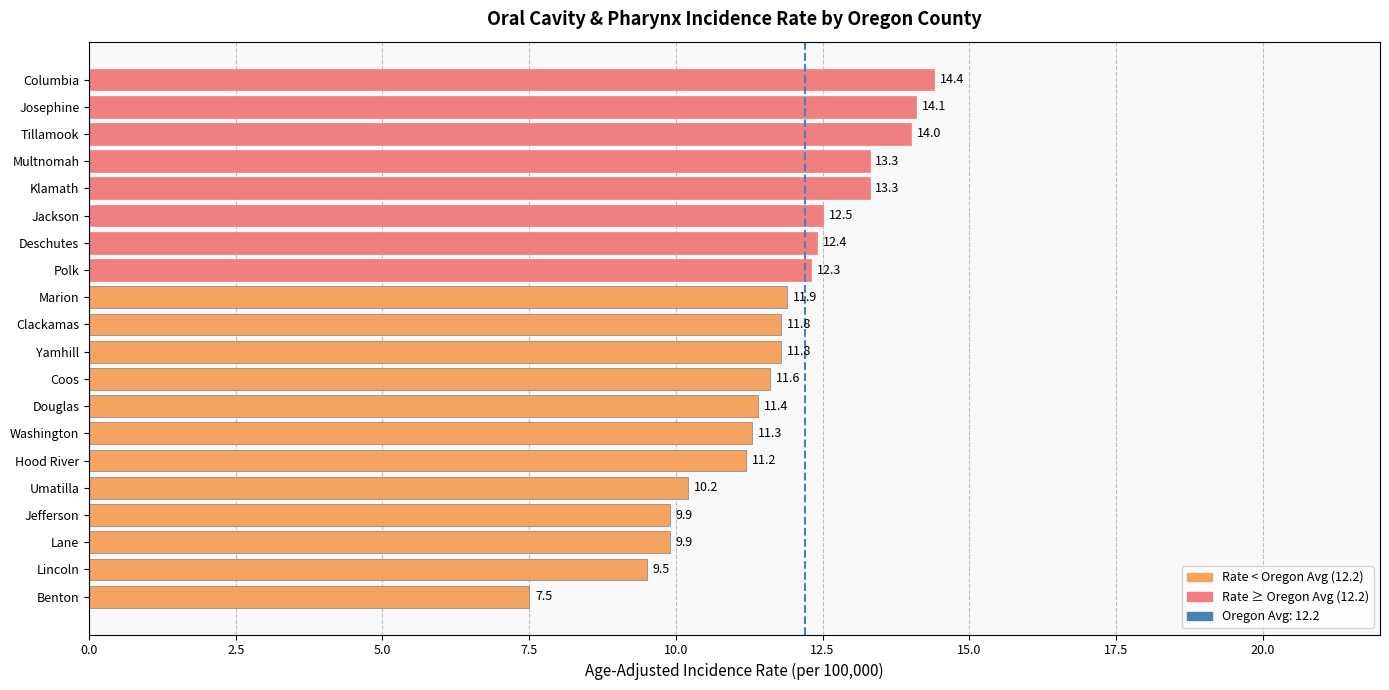

How many bars are there in total?

20